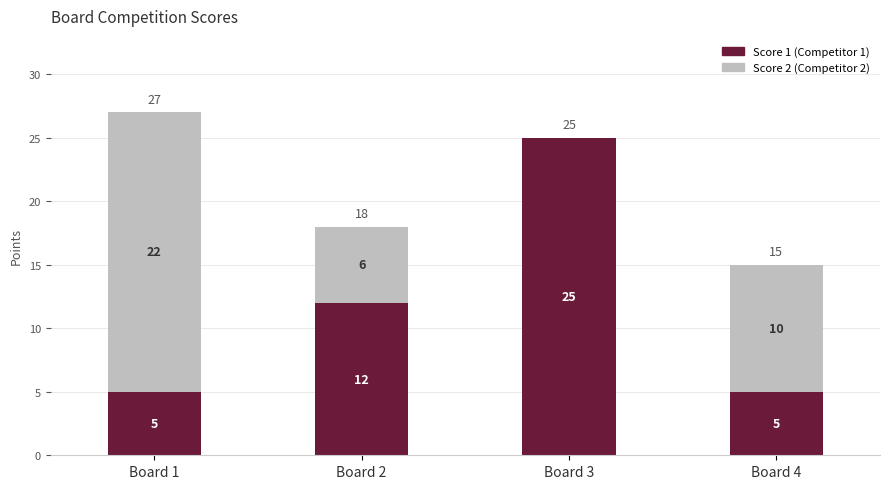

At which label does Score 1 (Competitor 1) reach its peak?

Board 3